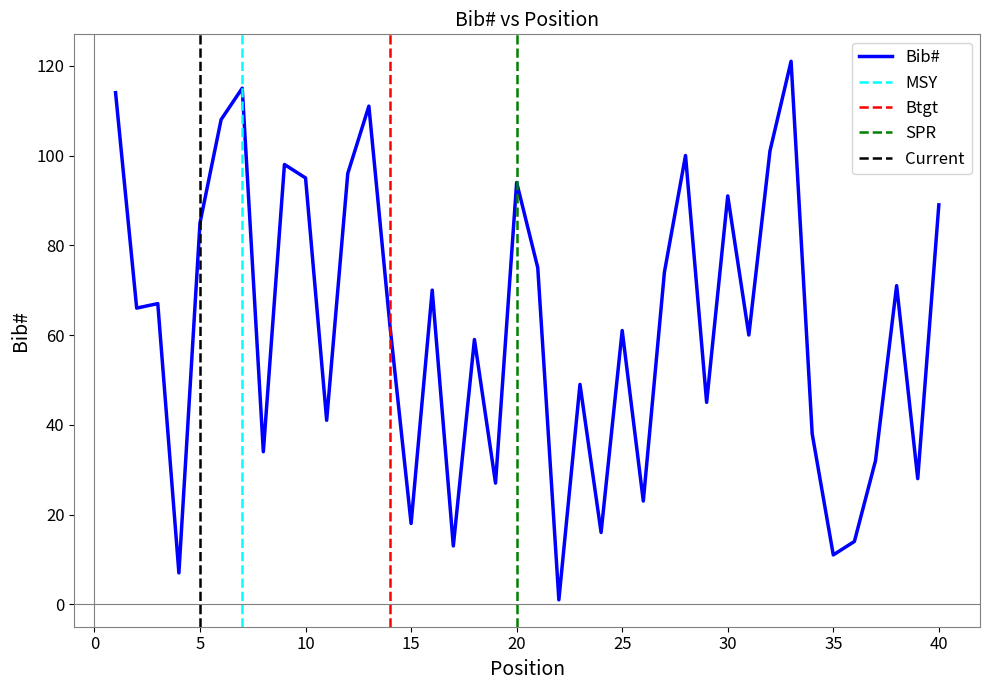

Where is the first local minimum?

2